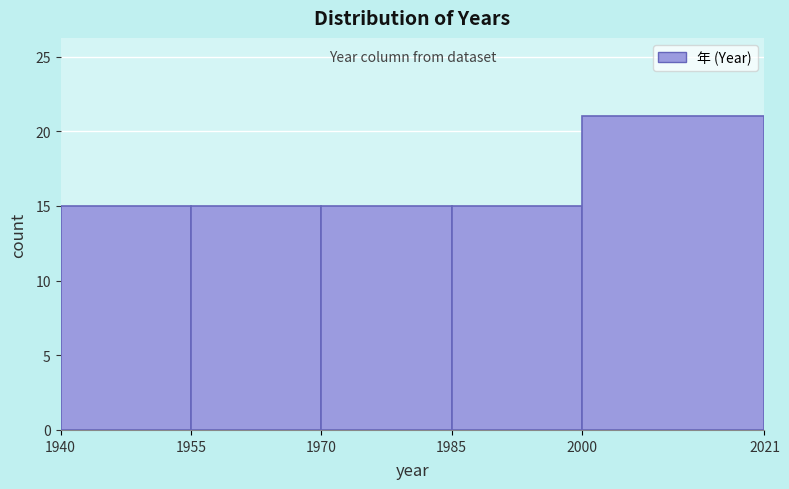

What is the height of the bar covering 1940 to 1955 on the x-axis? The values are not printed on the chart, so give them approximately, as read against the axis.

15